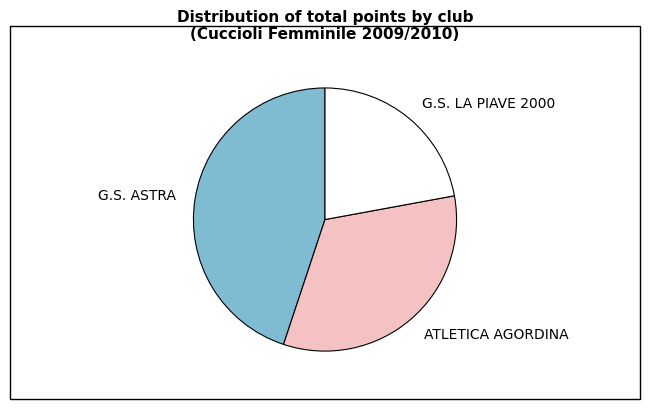

Which has a higher value, G.S. LA PIAVE 2000 or ATLETICA AGORDINA?

ATLETICA AGORDINA